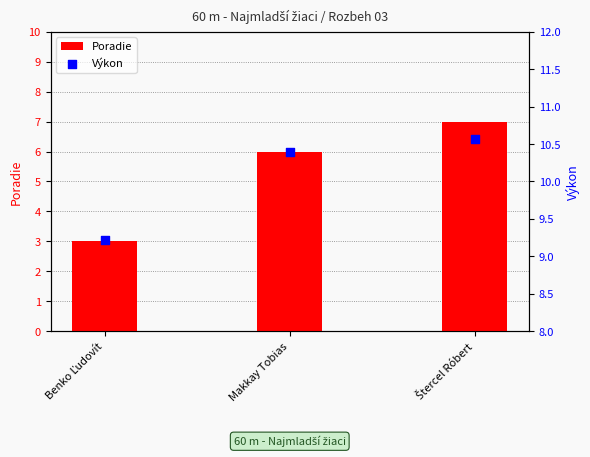

Is the value of Poradie at Makkay Tobias greater than the value of Výkon at Makkay Tobias?

No